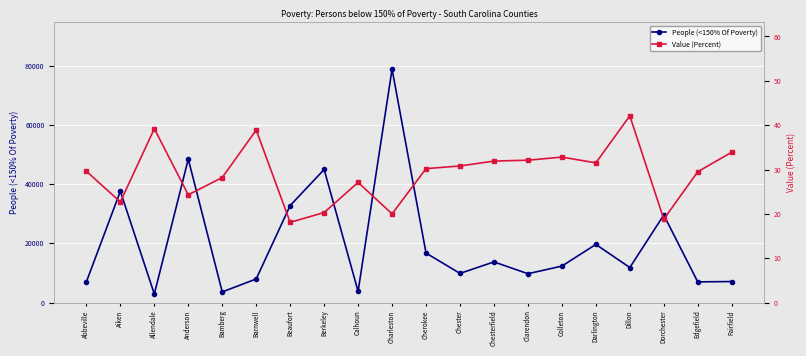

At Chesterfield, list the series in order from smallest to largest.

Value (Percent), People (<150% Of Poverty)